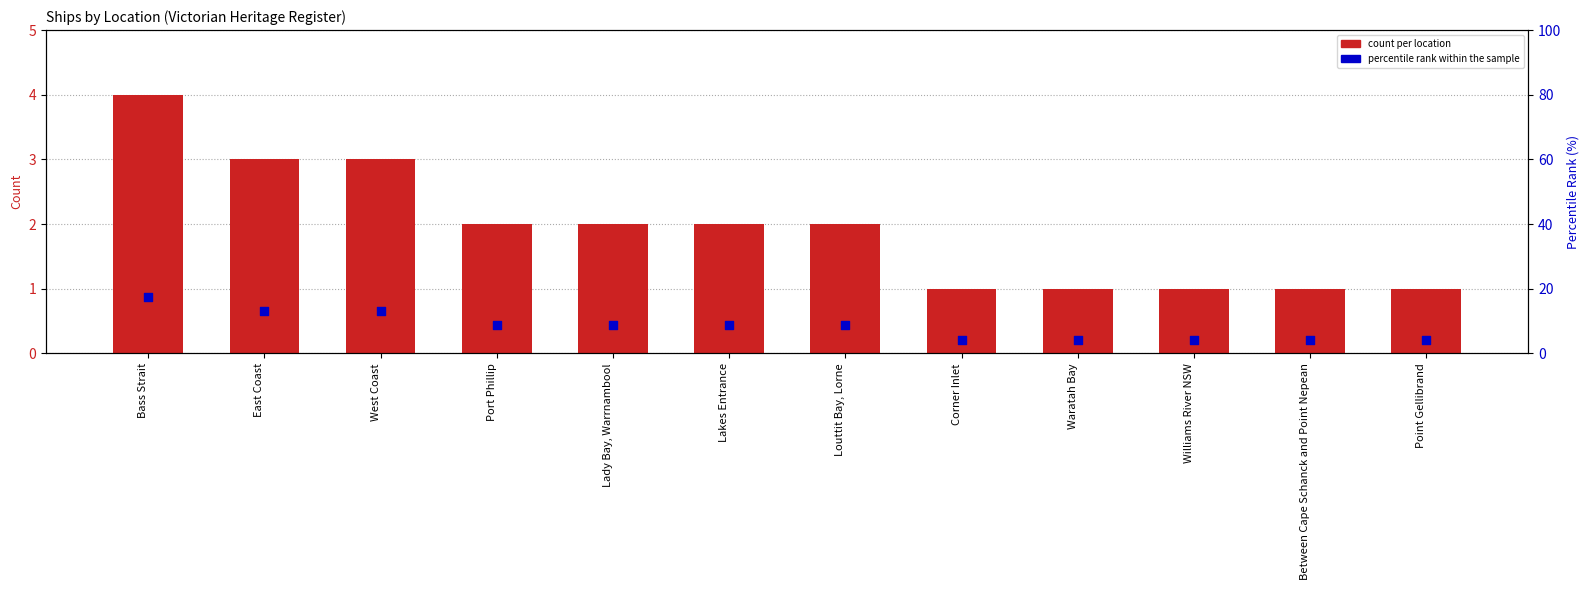

At which category is the sum across all series the highest?

Bass Strait